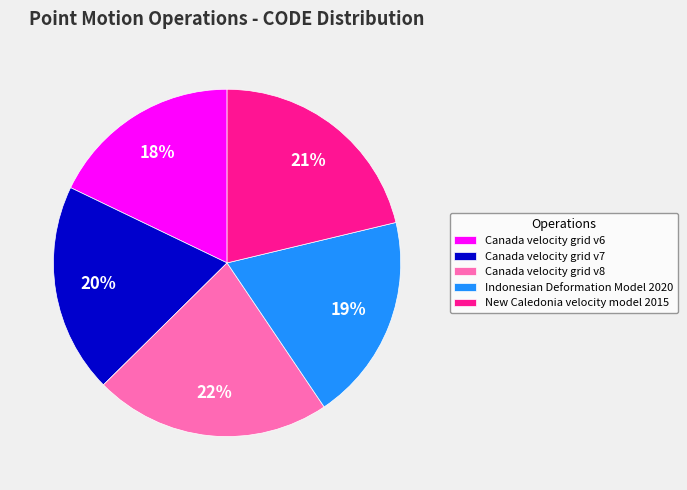

To the nearest percent, what is the difference between the Canada velocity grid v6 and Canada velocity grid v7 slice percentages?

2%